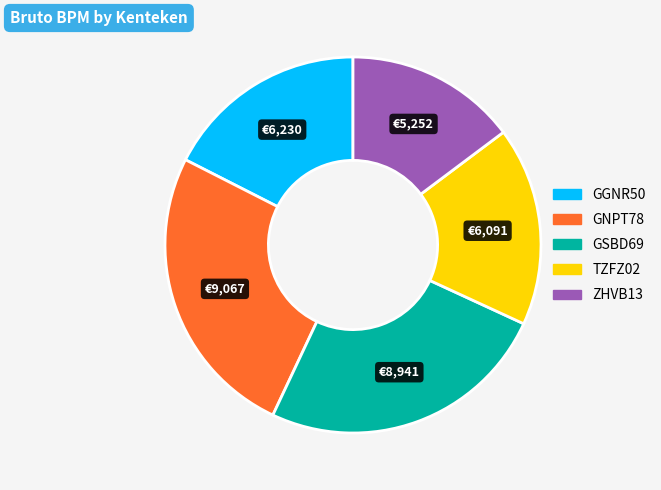

Which slice is the smallest?

ZHVB13